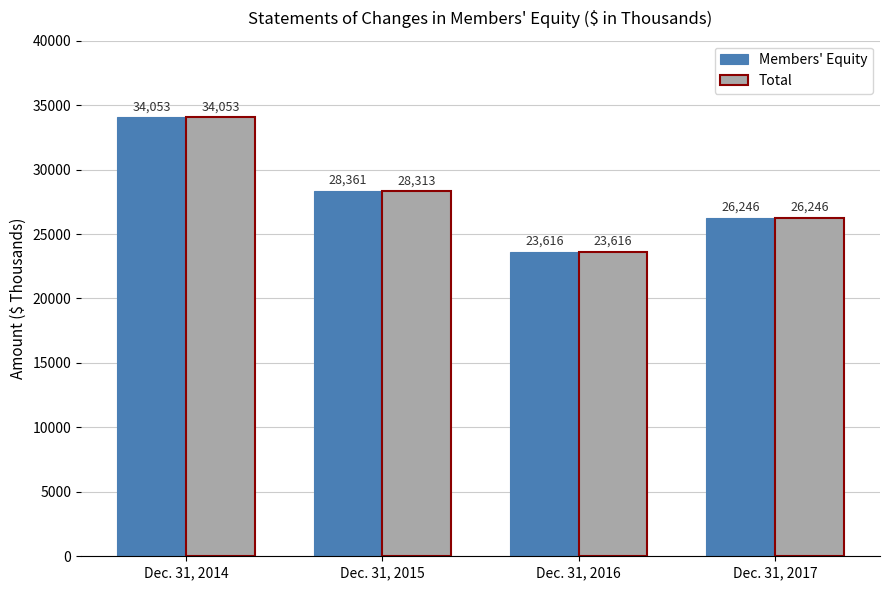

What is the difference between the maximum and second lowest values in the Members' Equity series?

7807